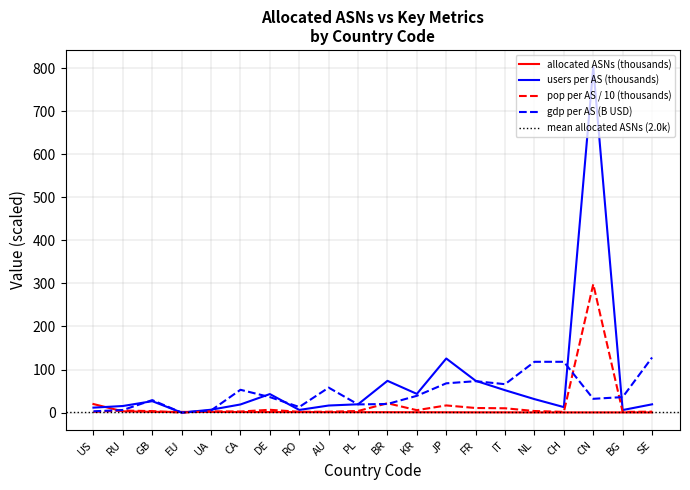

Reading left to right, list all the values displayed in this chart.

allocated ASNs: US=19.8	RU=2.9	GB=1.8	EU=1.6	UA=1.6	CA=1.3	DE=1.3	RO=1.2	AU=1.0	PL=1.0	BR=0.9	KR=0.9	JP=0.8	FR=0.6	IT=0.6	NL=0.5	CH=0.5	CN=0.5	BG=0.4	SE=0.4
pop per AS (k): US=1.6	RU=4.8	GB=3.5	EU=0.0	UA=2.9	CA=2.5	DE=6.5	RO=1.9	AU=2.1	PL=3.7	BR=21.7	KR=5.6	JP=16.6	FR=10.7	IT=10.1	NL=3.7	CH=1.7	CN=298.3	BG=1.6	SE=2.2
users per AS (k): US=11.5	RU=15.3	GB=26.5	EU=0.0	UA=6.7	CA=18.9	DE=43.1	RO=6.2	AU=16.4	PL=19.3	BR=73.8	KR=43.4	JP=125.7	FR=73.9	IT=52.0	NL=31.3	CH=12.7	CN=802.3	BG=5.9	SE=19.2
gdp per AS (B): US=3.0	RU=6.0	GB=29.0	EU=0.0	UA=5.0	CA=53.0	DE=36.0	RO=13.0	AU=58.0	PL=19.0	BR=20.0	KR=39.0	JP=68.0	FR=73.0	IT=66.0	NL=118.0	CH=118.0	CN=32.0	BG=36.0	SE=128.0